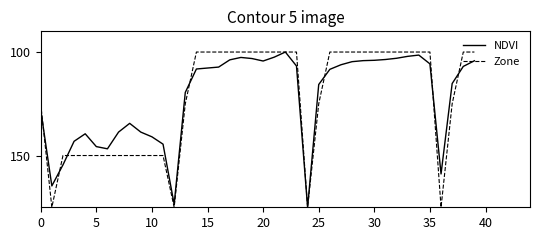

What is the maximum value for NDVI?

175.0